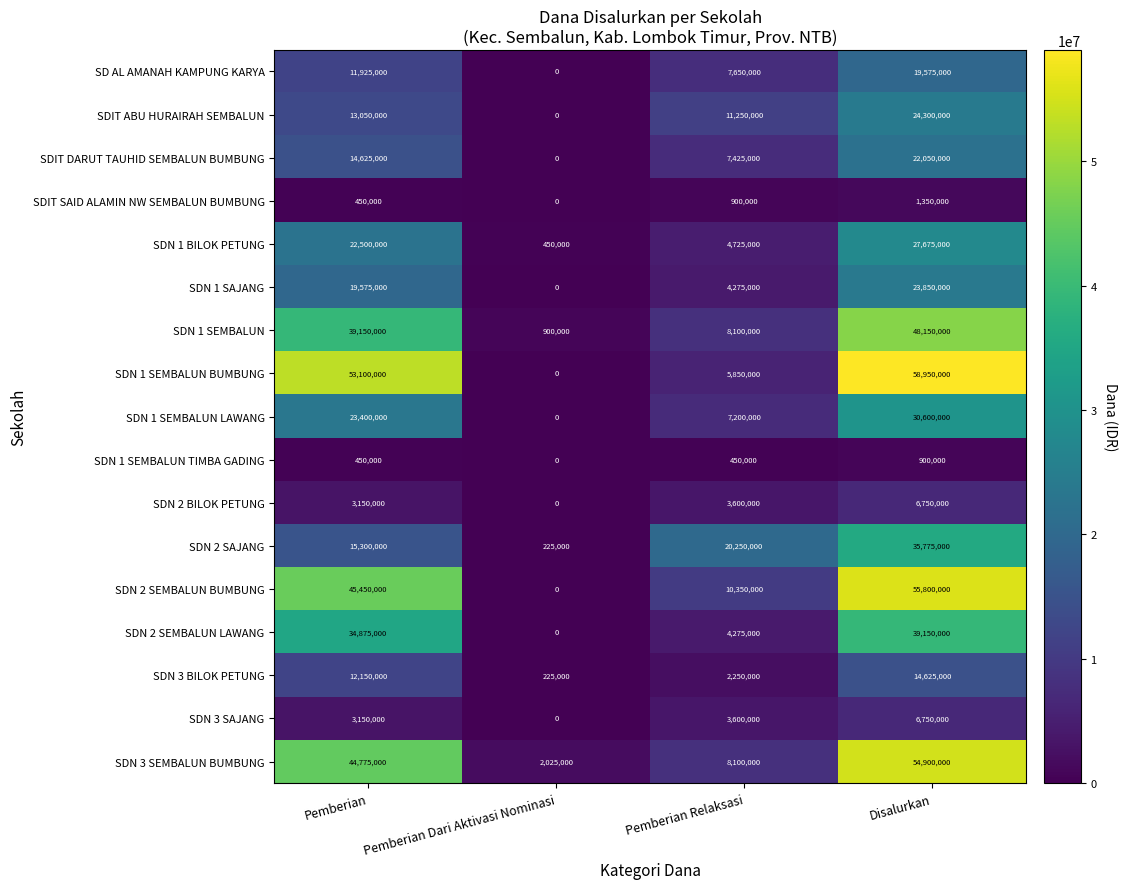

Count the number of data series in this chart.

17